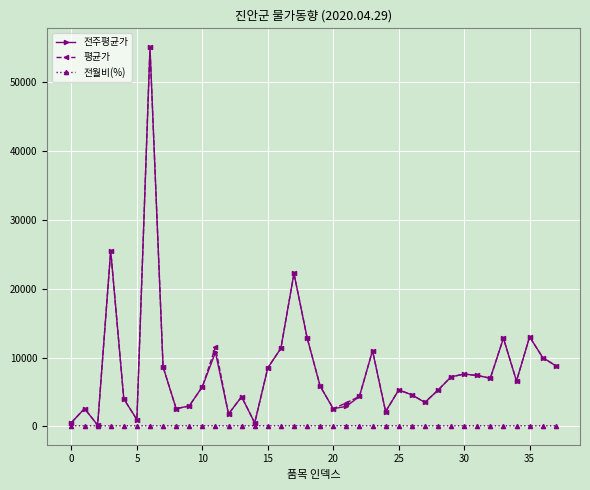

Is this an area chart (filled region under the line)?

No